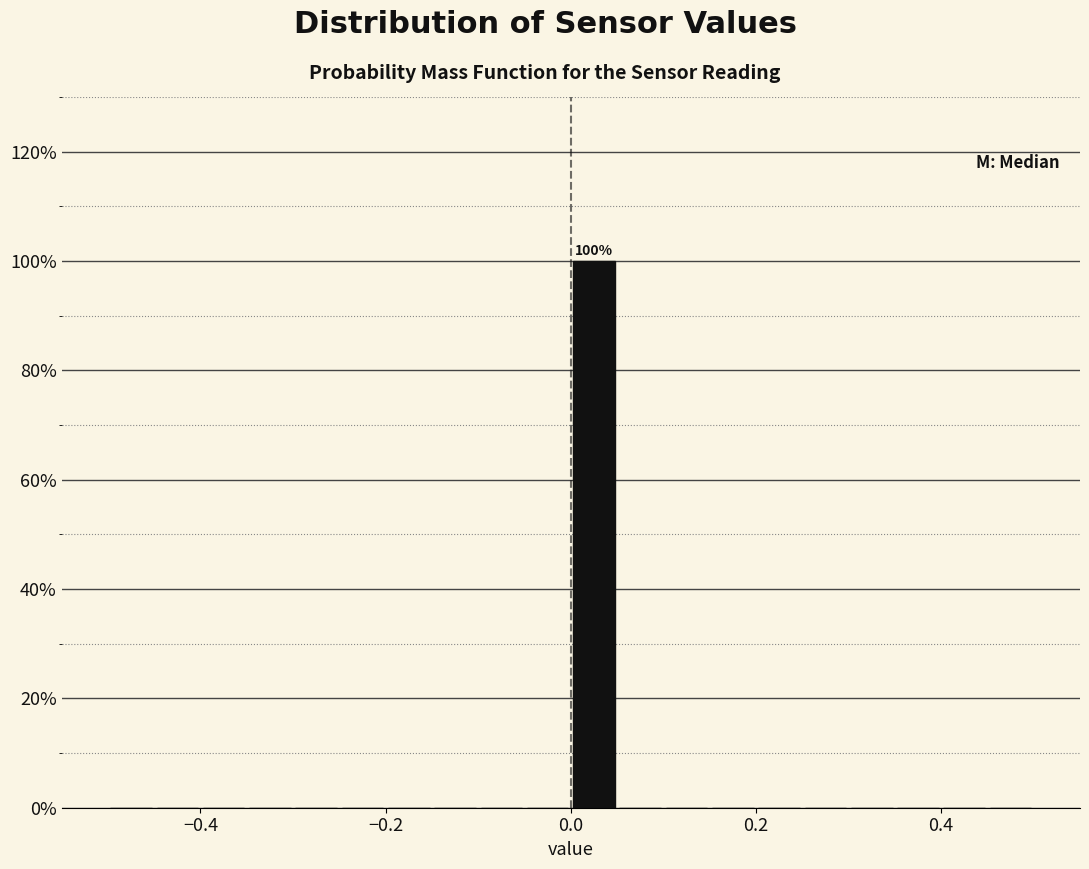

Around what value on the x-axis is the tallest bar? Give the approximate position of its centre, as read against the axis.

0.02